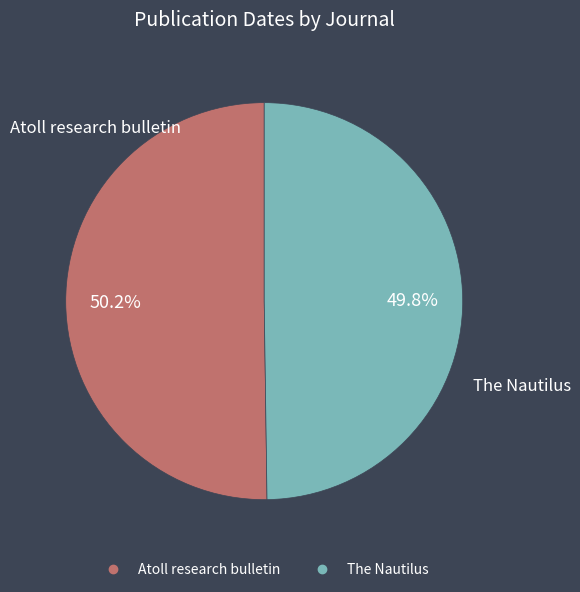

How many segments does this pie chart have?

2